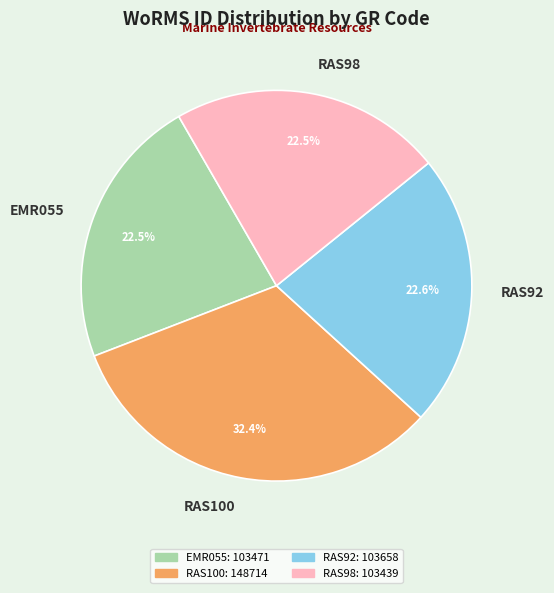

What is the largest slice in the pie chart?

RAS100